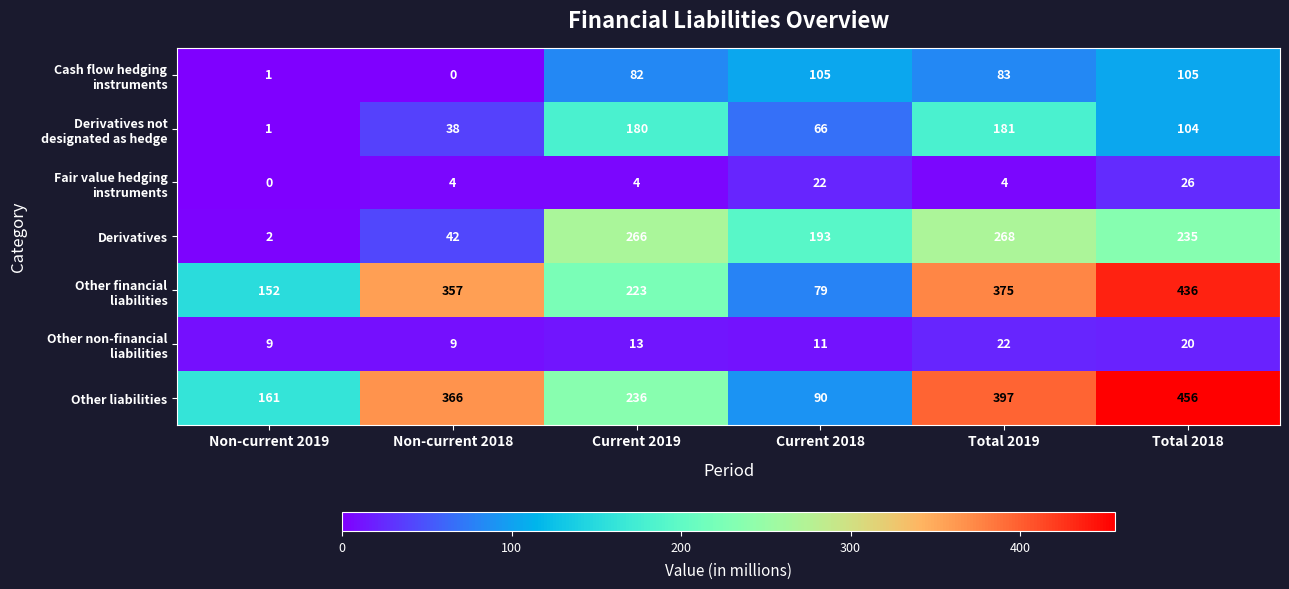

List the labels in order of Derivatives value, smallest first.

Non-current 2019, Non-current 2018, Current 2018, Total 2018, Current 2019, Total 2019